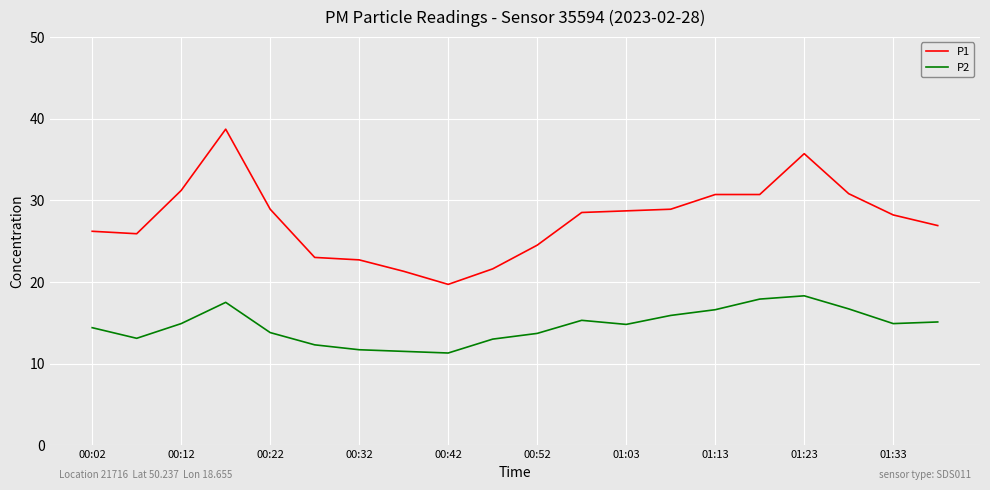

What is the minimum value shown in the chart?

11.3